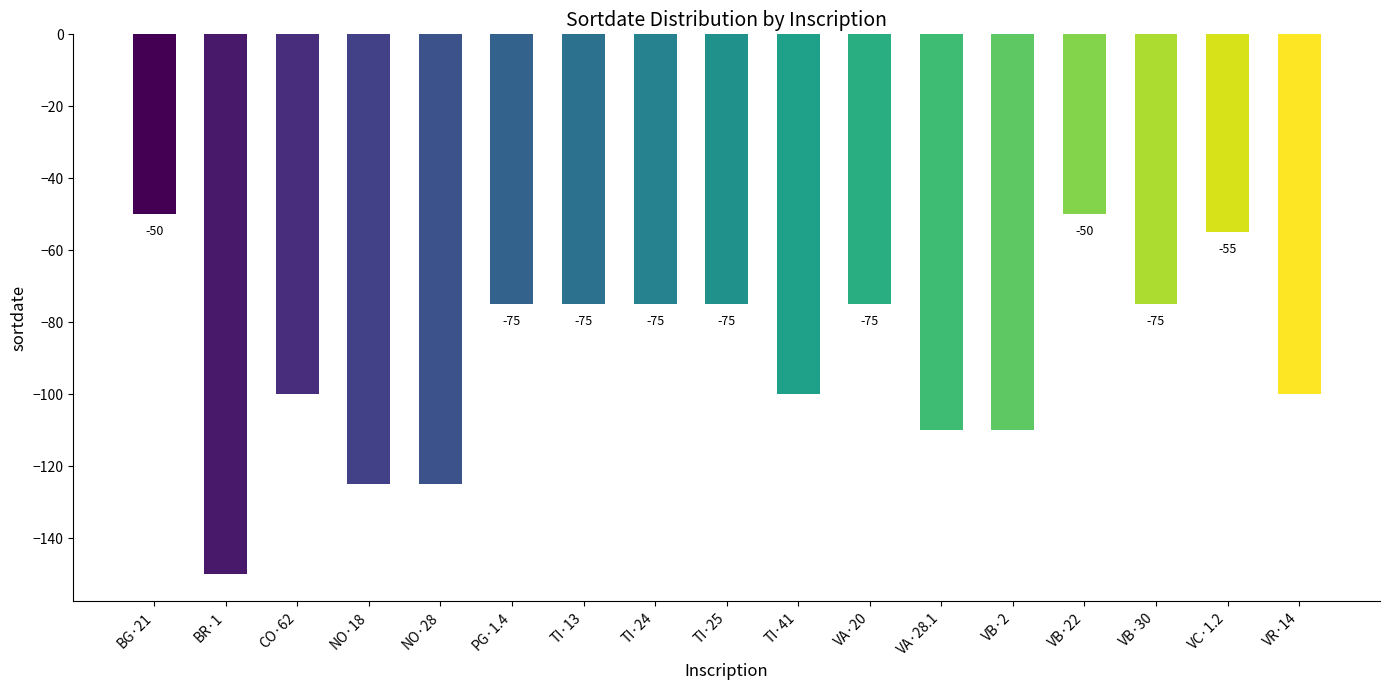

What is the label of the 4th bar from the right?

VB·22